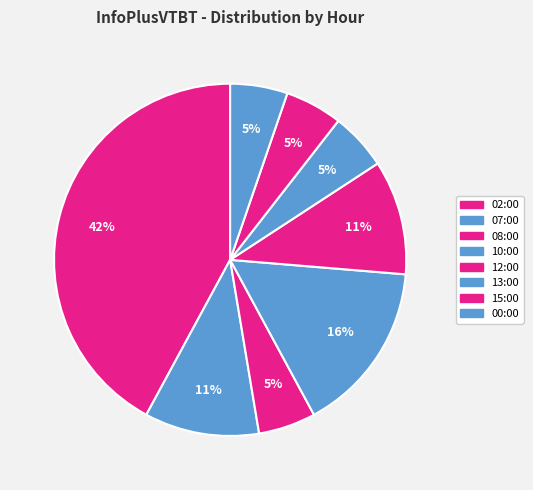

True or false: 00:00 accounts for 5% of the total.

True